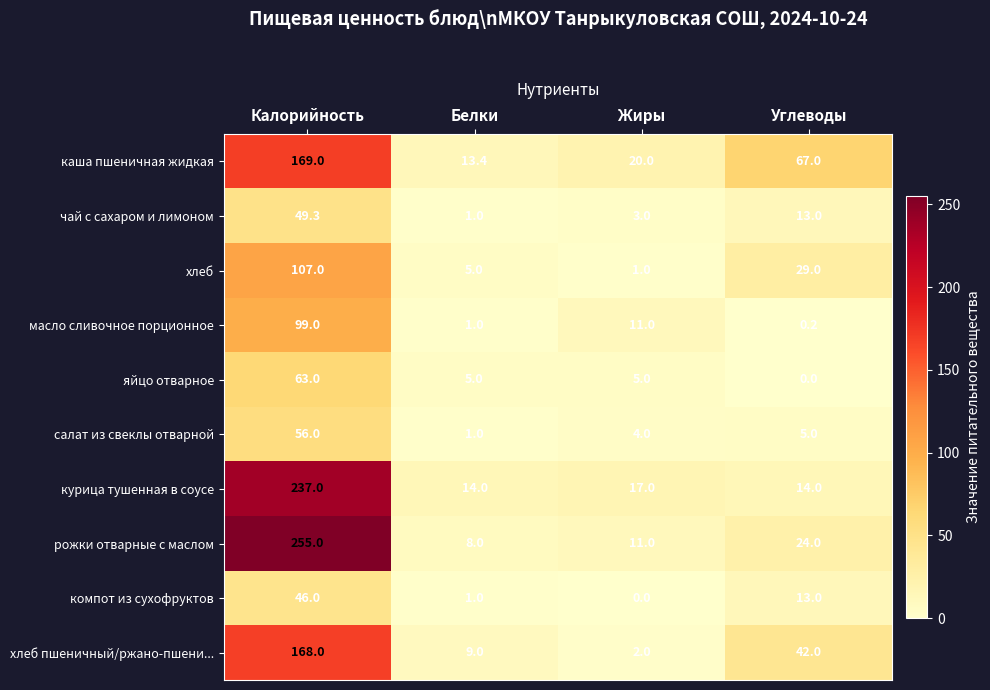

List the series in order of their peak value, highest first.

рожки отварные с маслом, курица тушенная в соусе, каша пшеничная жидкая, хлеб пшеничный/ржано-пшени..., хлеб, масло сливочное порционное, яйцо отварное, салат из свеклы отварной, чай с сахаром и лимоном, компот из сухофруктов